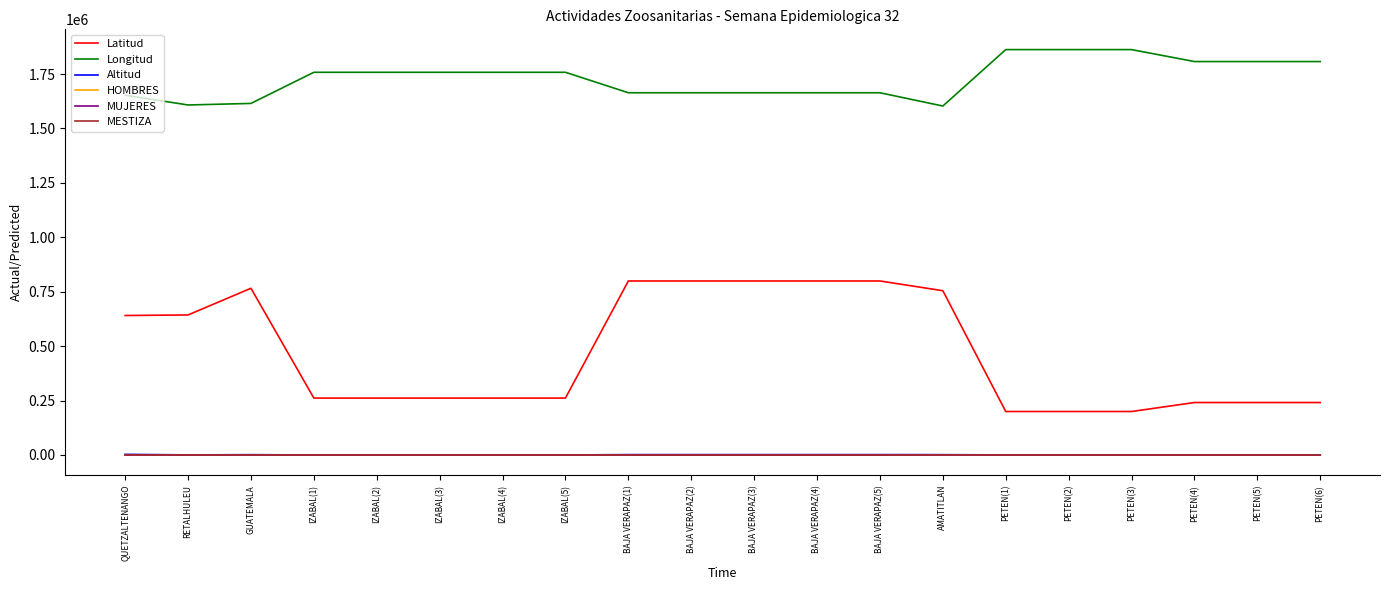

Does the chart have visible grid lines?

No